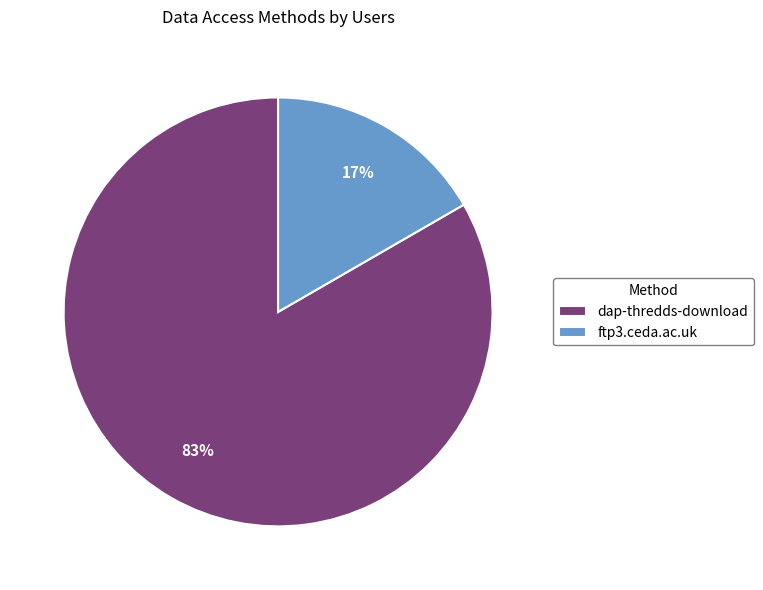

Count the number of slices in the pie.

2